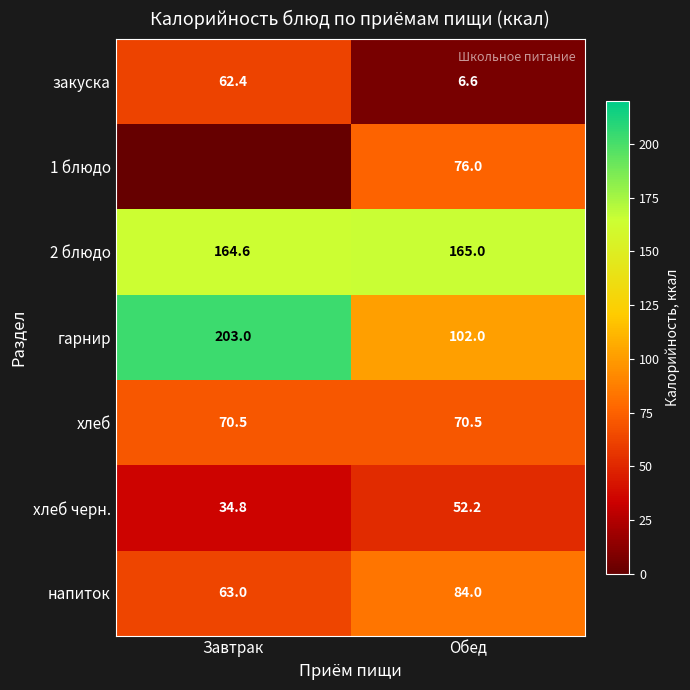

What is the total value across all series at Завтрак?

598.3